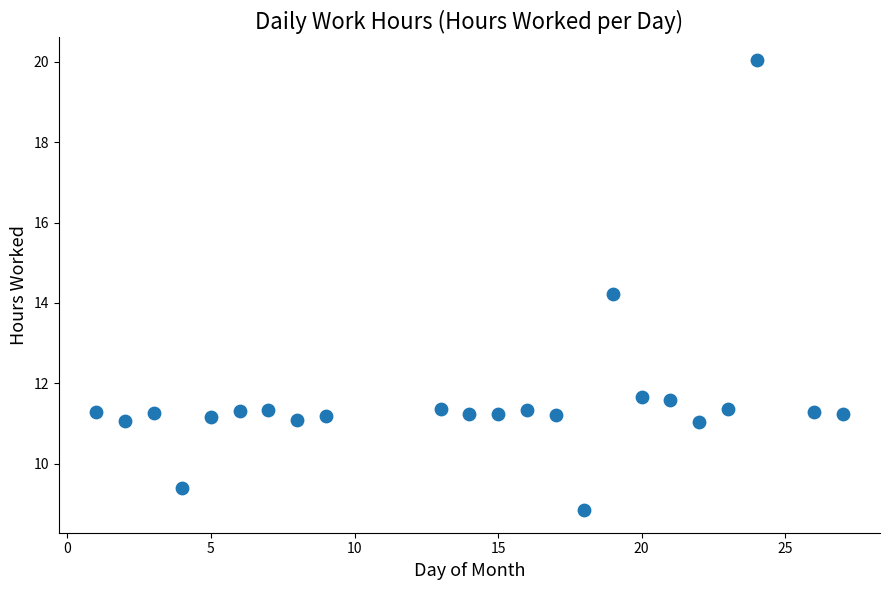

What is the range of Y values (max minus min)?

11.2